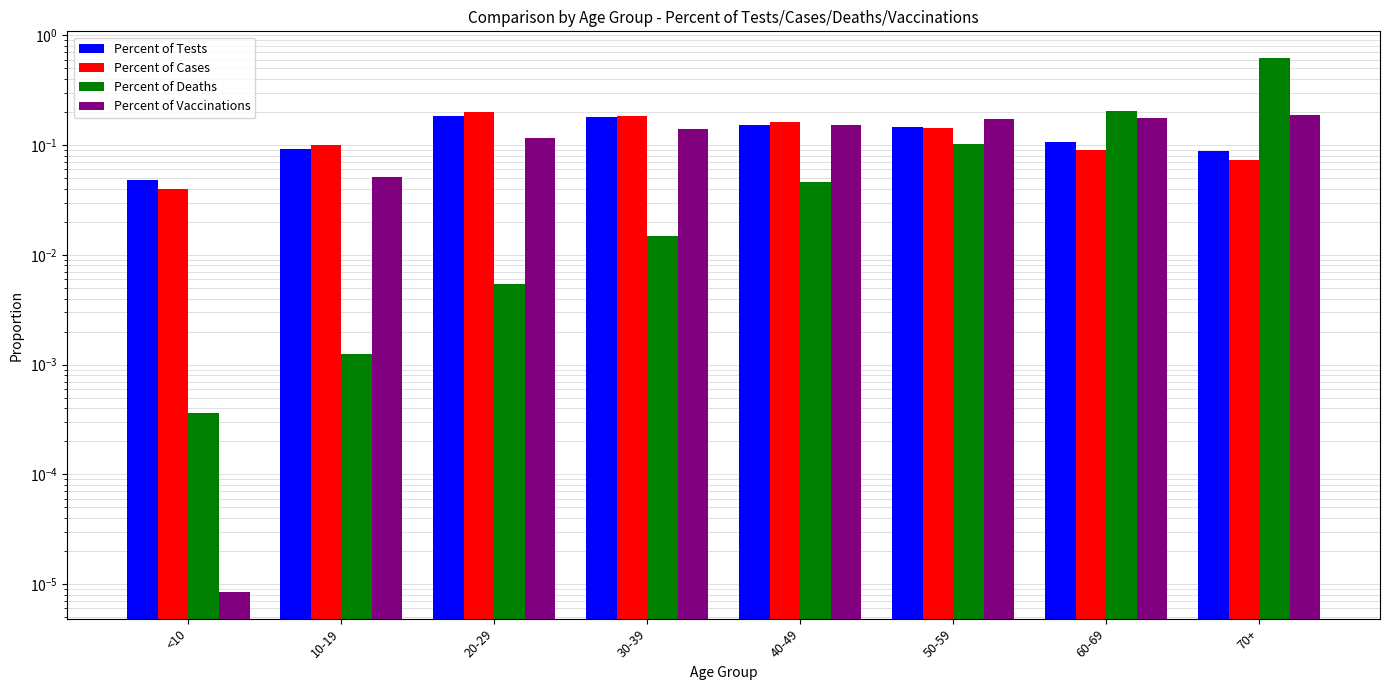

Rank the categories by Percent of Cases value from highest to lowest.

20-29, 30-39, 40-49, 50-59, 10-19, 60-69, 70+, <10